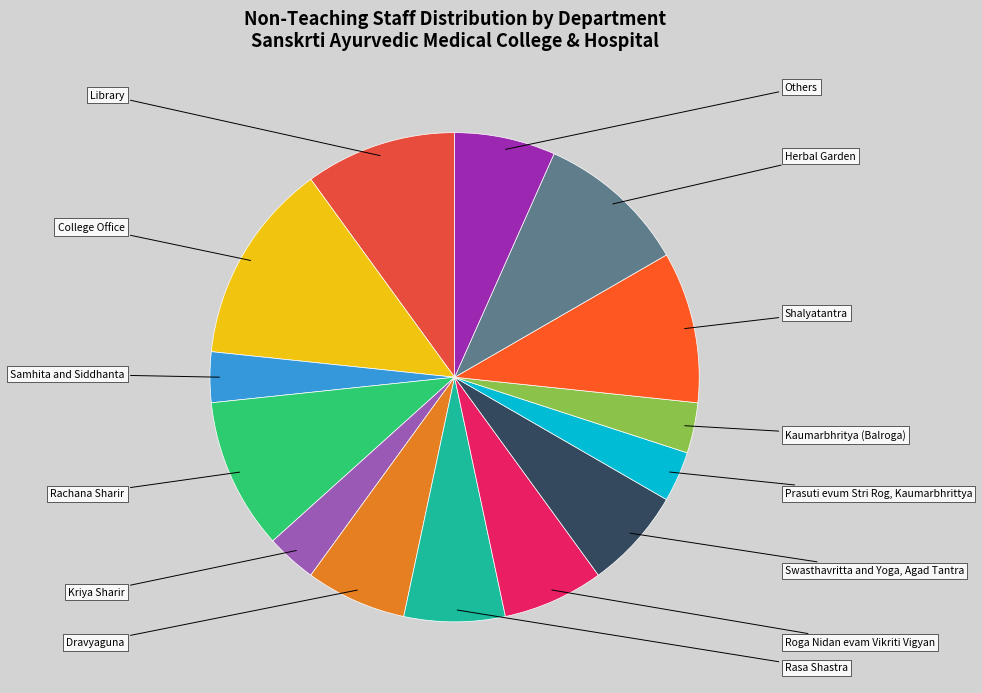

How much of the chart is everything except Swasthavritta and Yoga, Agad Tantra?

93.3%